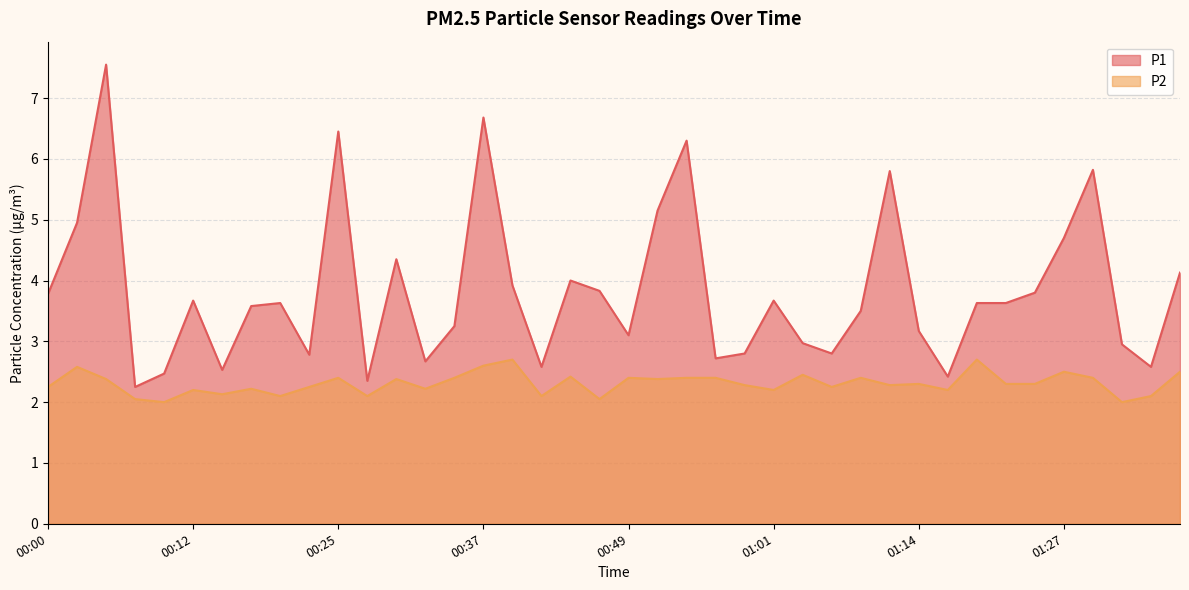

Does the chart display data point markers on the line(s)?

No